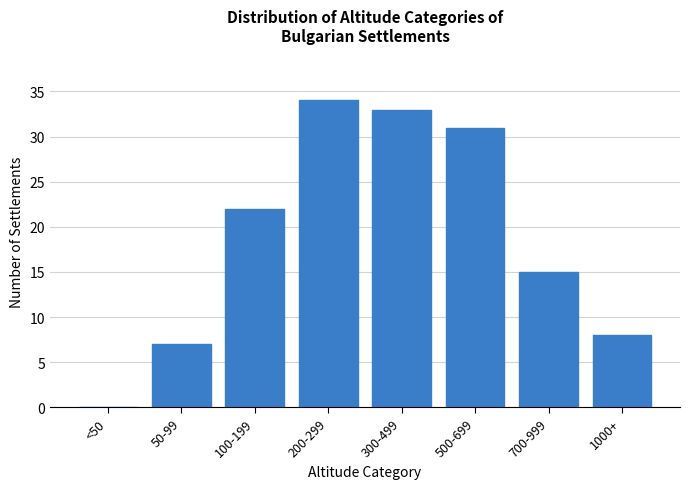

Reading left to right, list all the values displayed in this chart.

<50=0	50-99=7	100-199=22	200-299=34	300-499=33	500-699=31	700-999=15	1000+=8